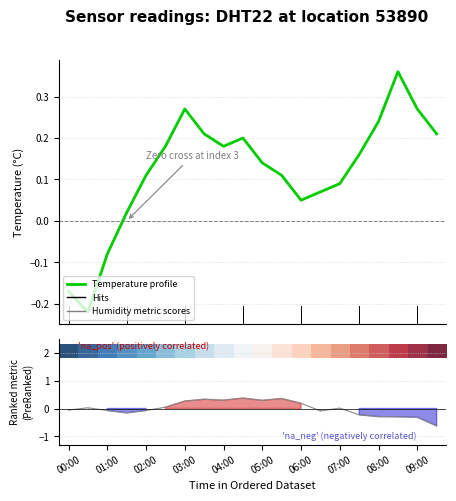

Which series has the largest total across all categories?

Temperature profile